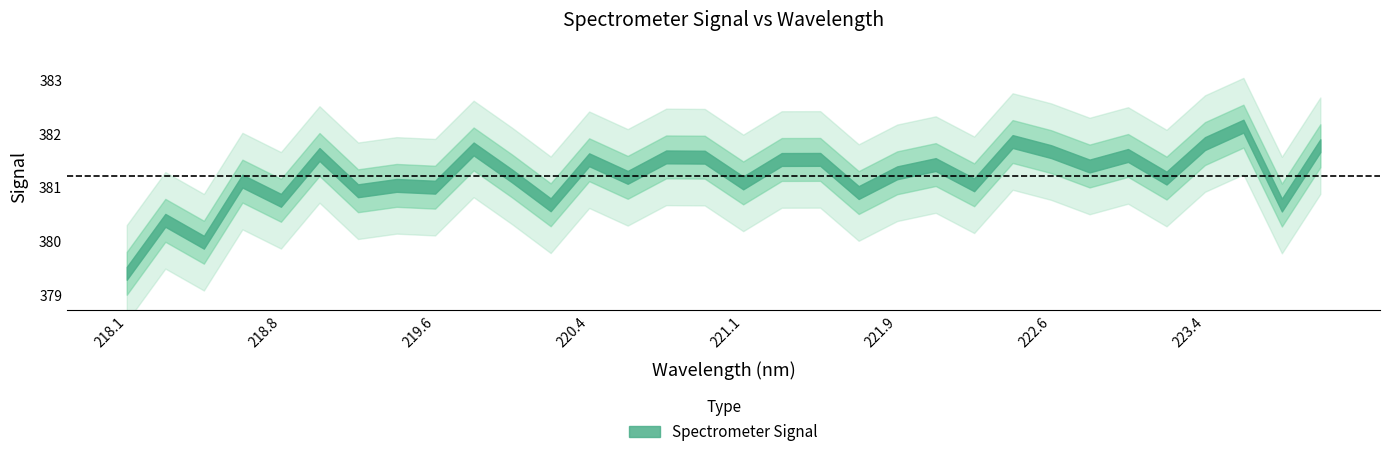

What position from the left is 221.1174?

17